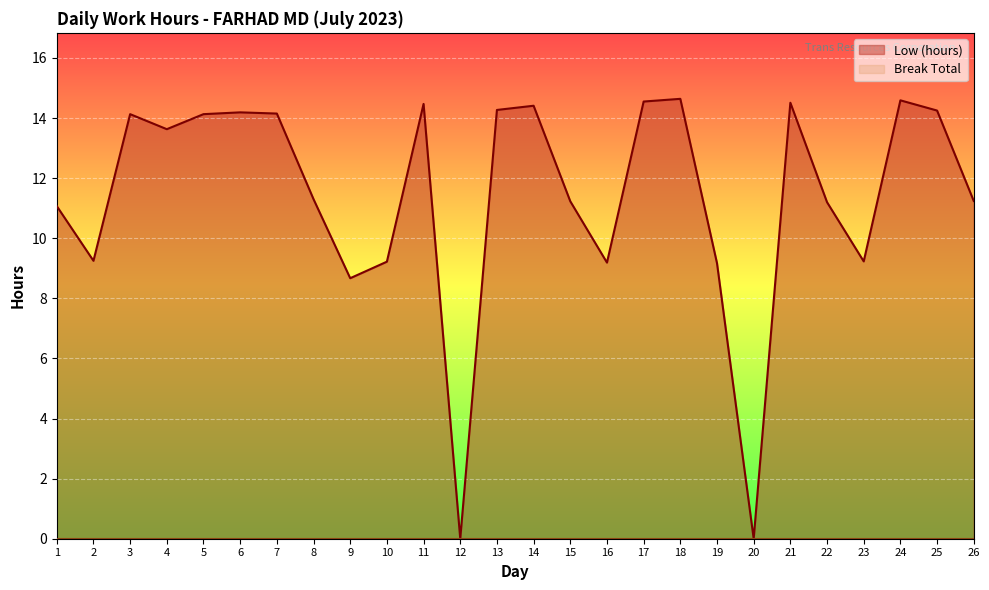

What is the difference between the second highest and minimum values?

14.6